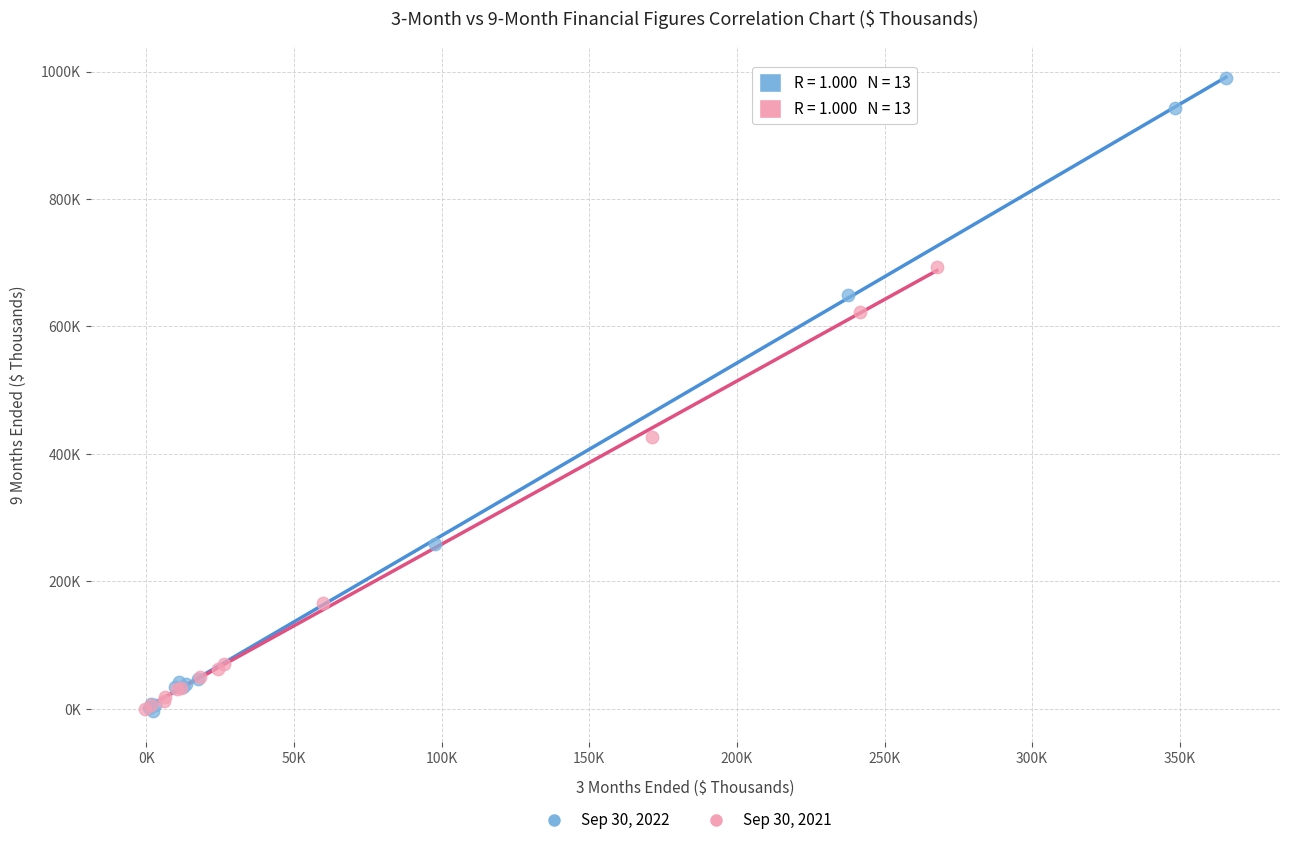

Which series has the widest spread of Y values?

Sep 30, 2022